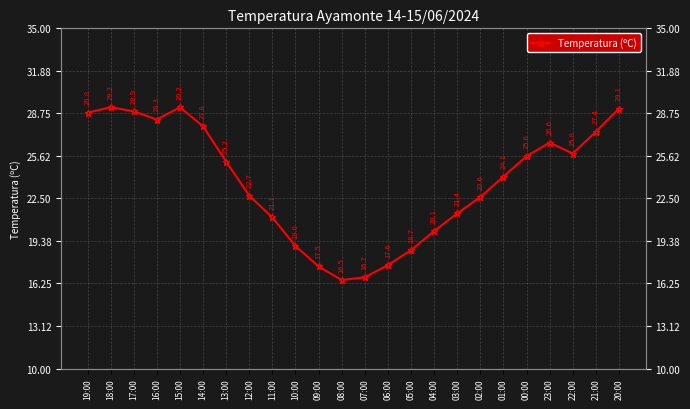

How many values are below 25?

12